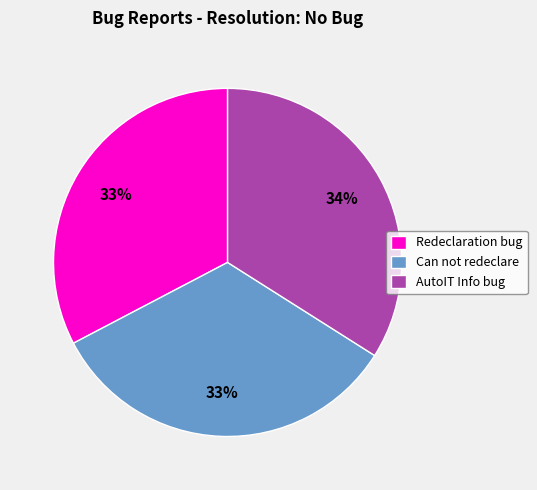

To the nearest percent, what is the difference between the largest and smallest slice percentages?

1%